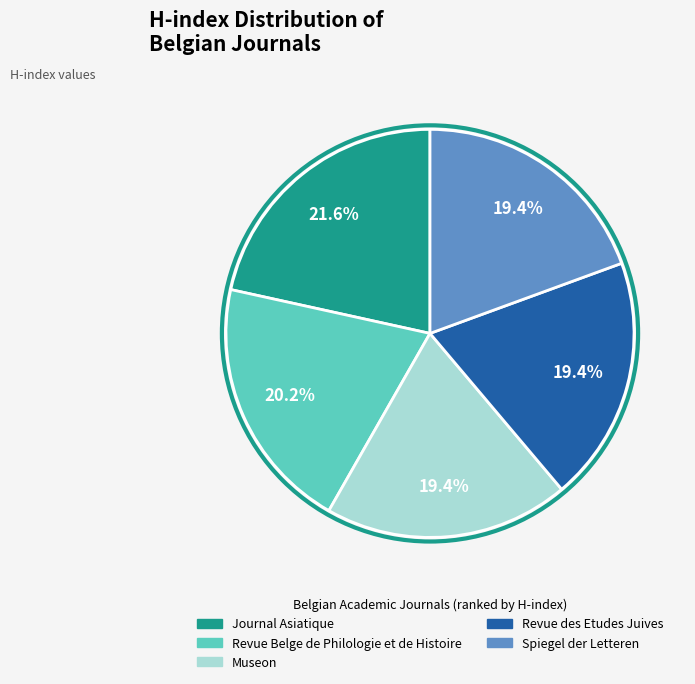

Count the number of slices in the pie.

5